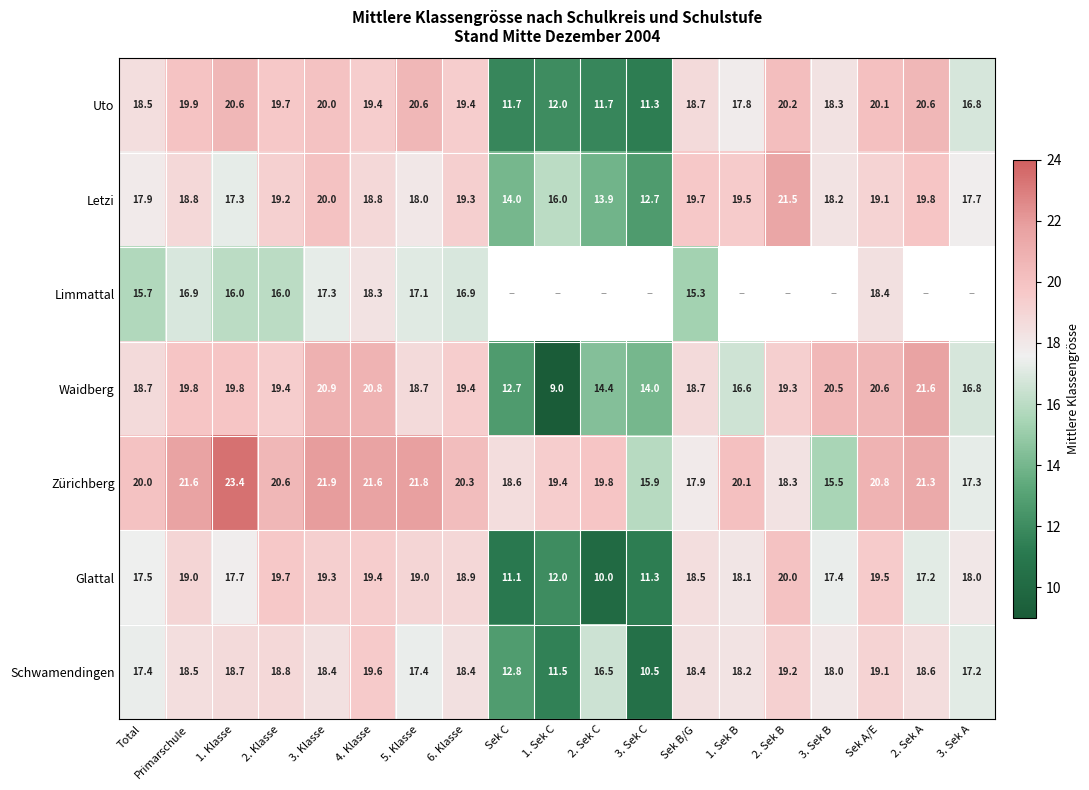

True or false: Waidberg has a value of 9.0 at 1. Sek C.

True